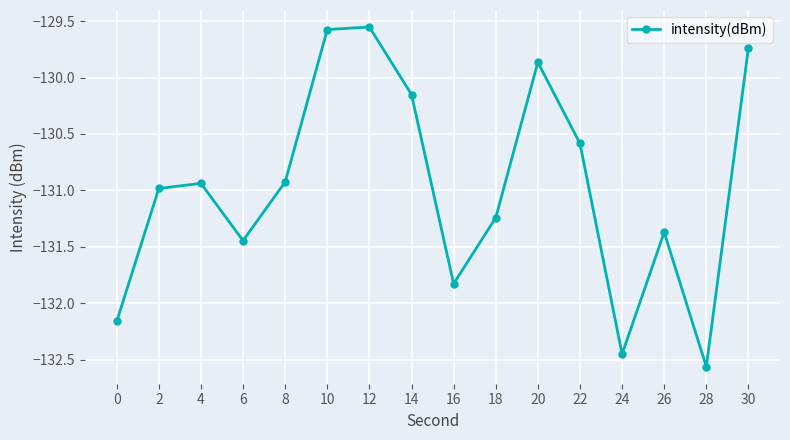

True or false: the data shows -185.9 at 30.

False